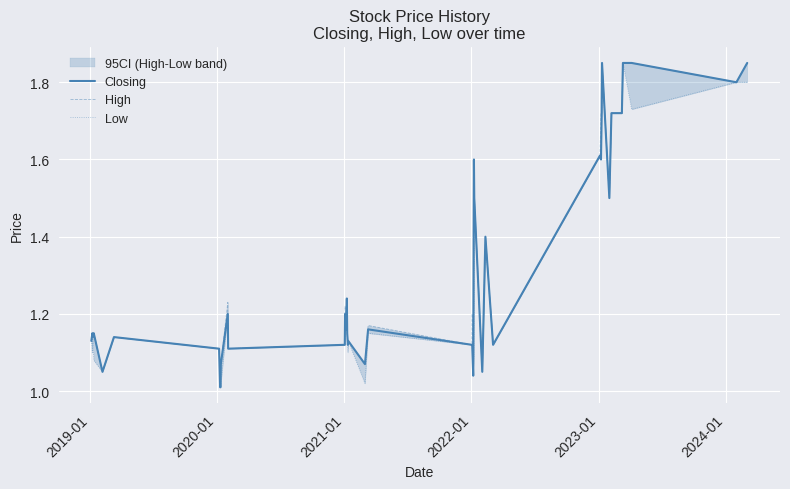

In High, how many points are higher than both neighbors (excluding endpoints)?

10